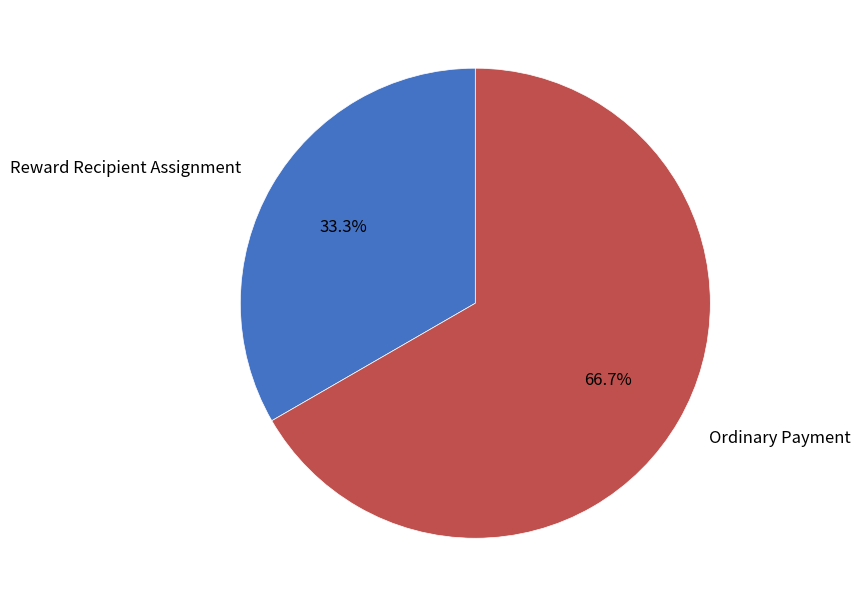

How much of the chart is everything except Reward Recipient Assignment?

66.7%